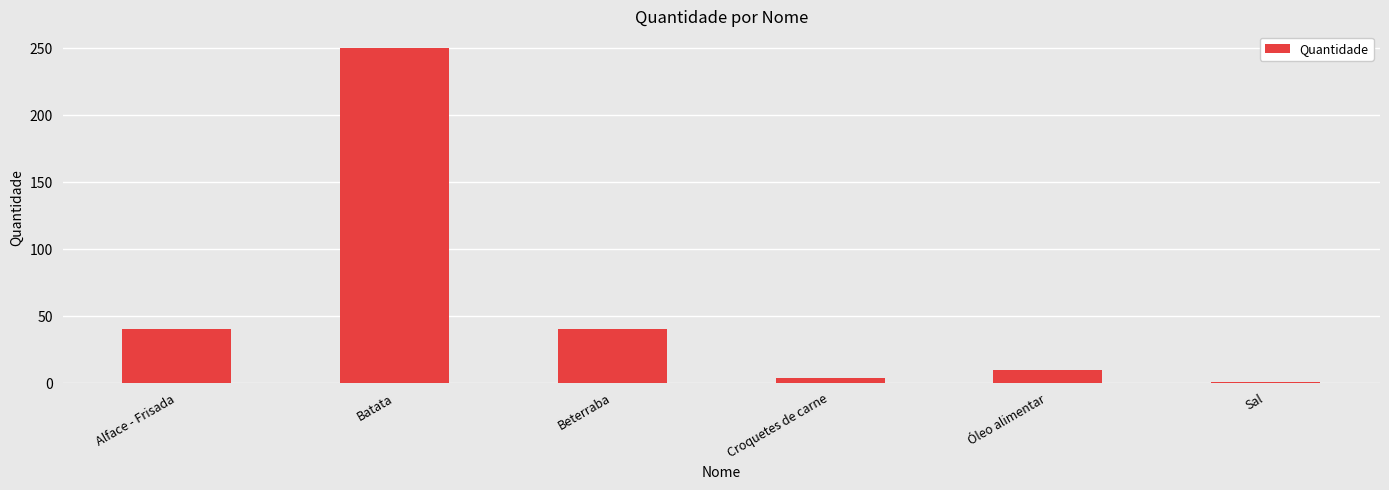

Approximately how many times larger is the value at Alface - Frisada compared to Beterraba?

1.0